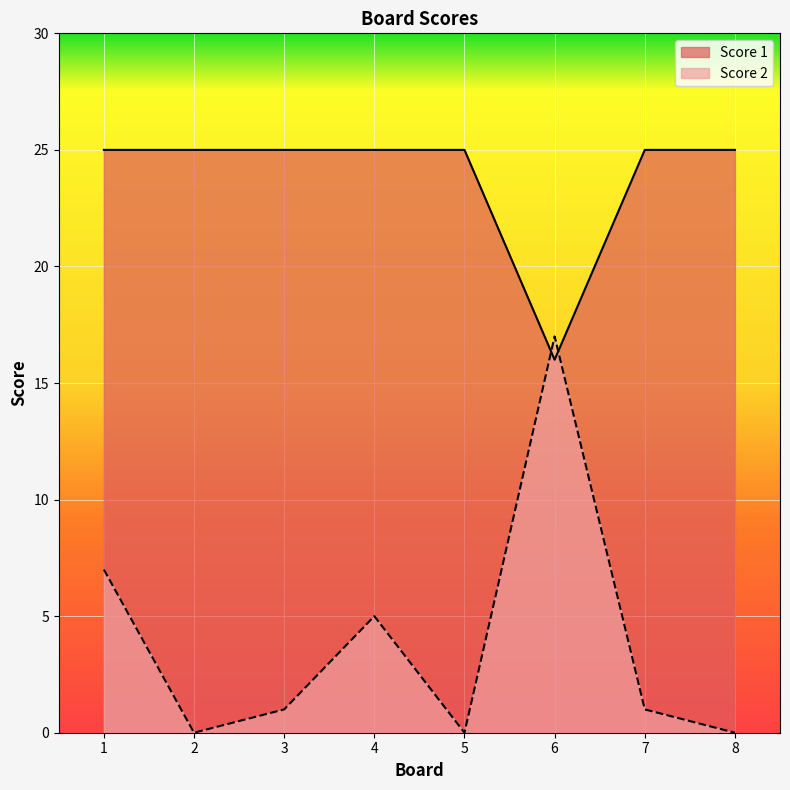

Where do Score 2 and Score 1 first cross each other?

5 and 6